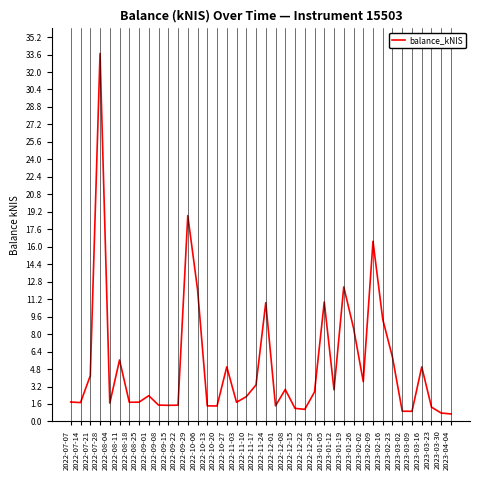

At which label is the value closest to 17?

2023-02-09